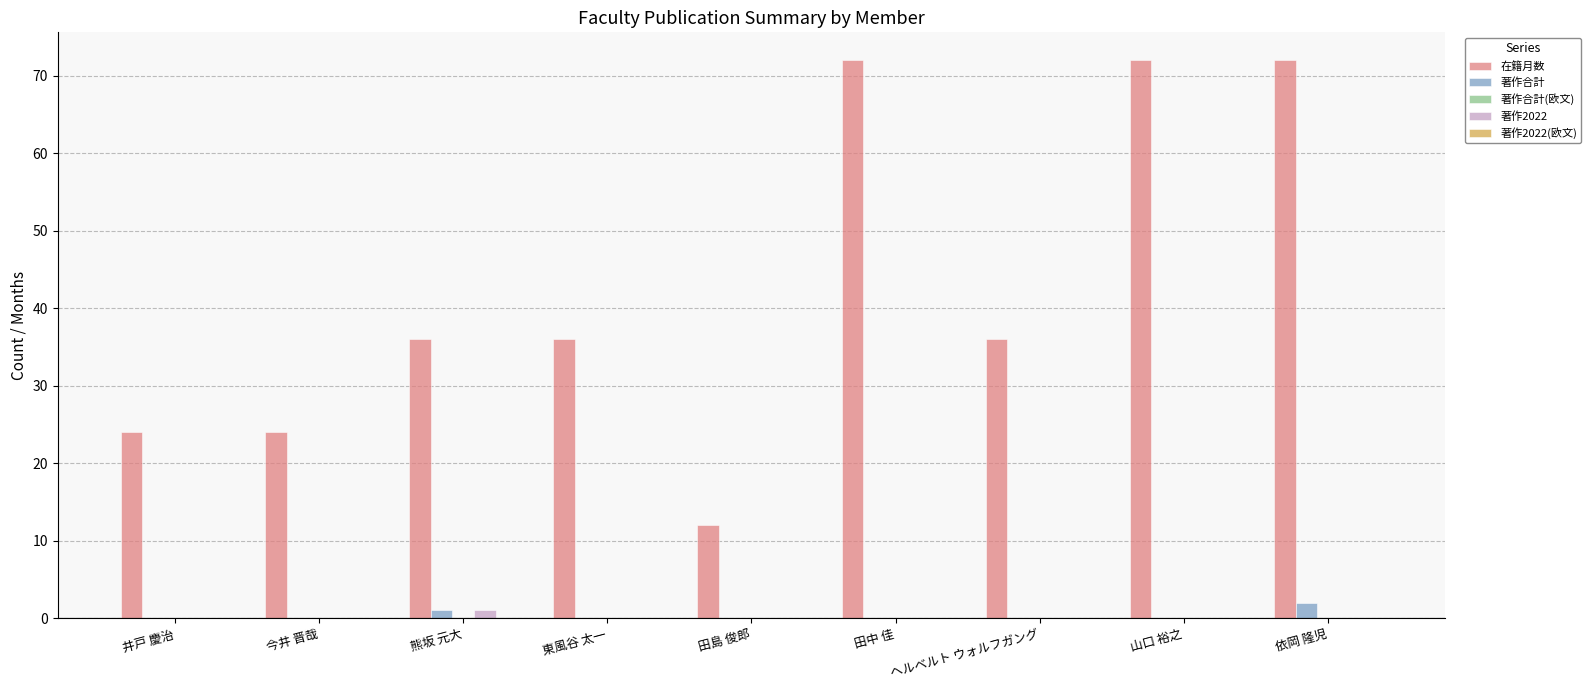

Which series changed the most between 今井 晋哉 and 田中 佳?

在籍月数